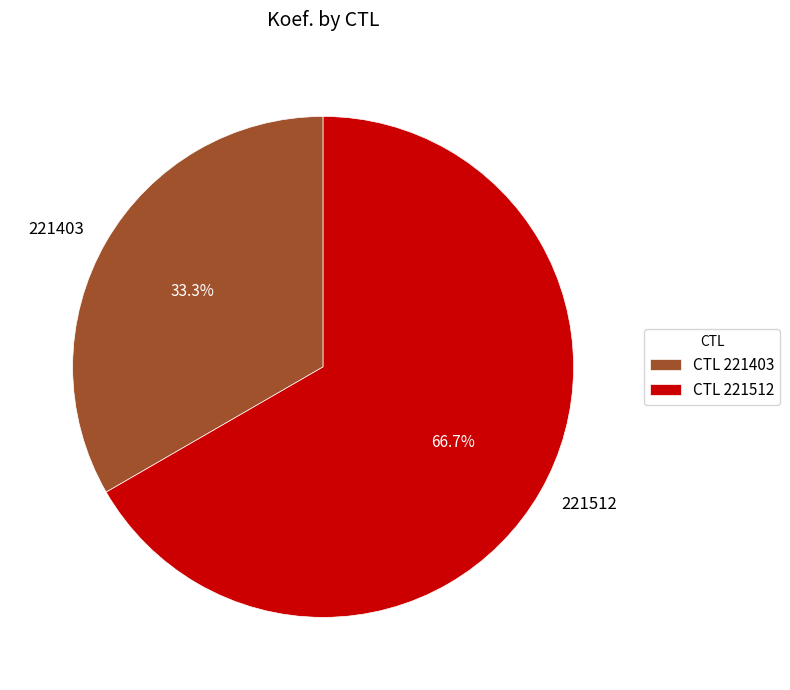

Rank the categories by value from highest to lowest.

221512, 221403